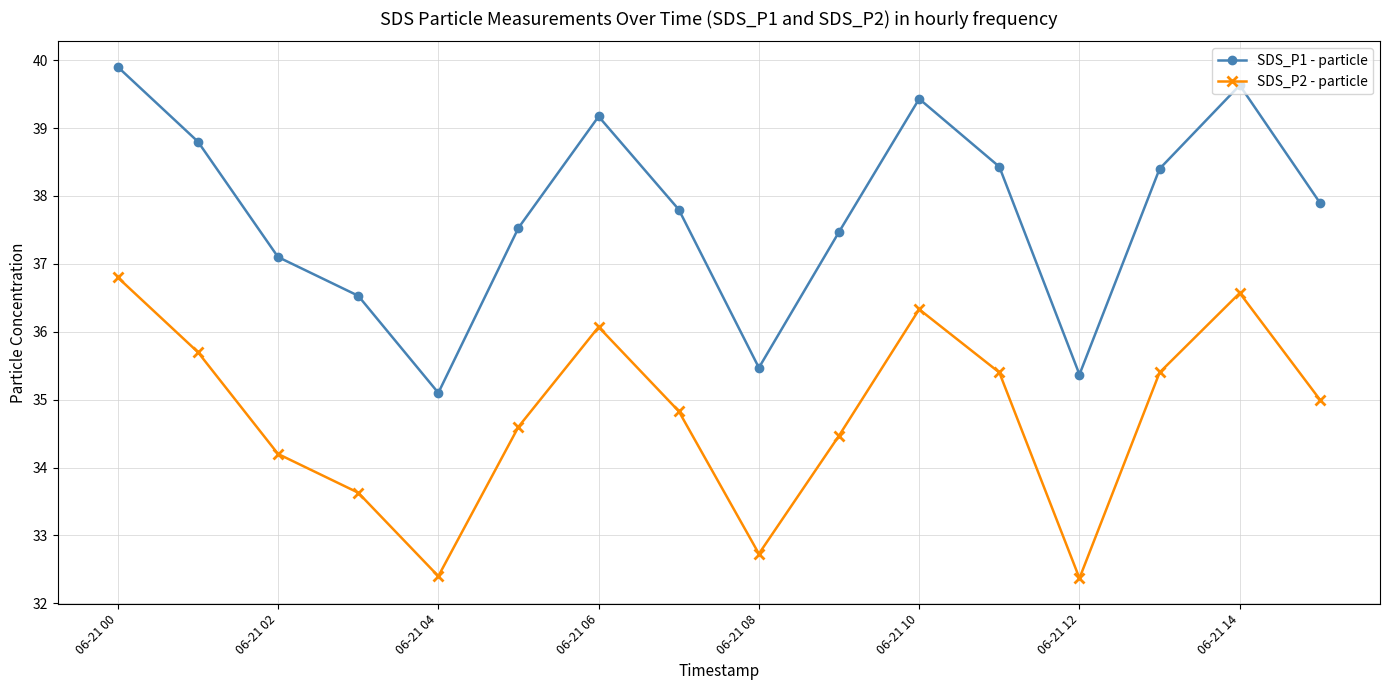

Which series has the widest spread of values?

SDS_P1 - particle